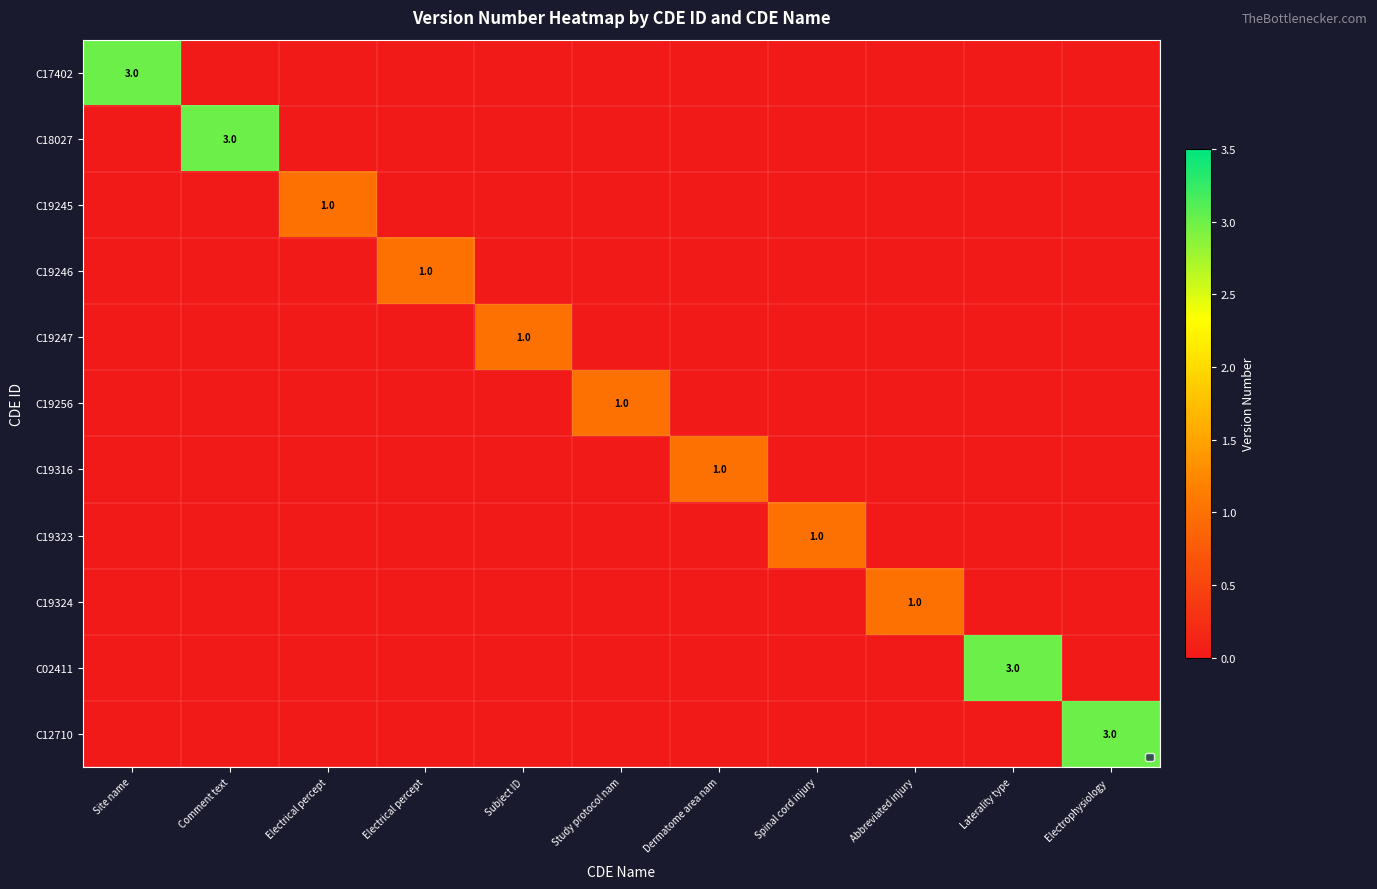

List the series in order of their peak value, lowest first.

C19245, C19246, C19247, C19256, C19316, C19323, C19324, C17402, C18027, C02411, C12710